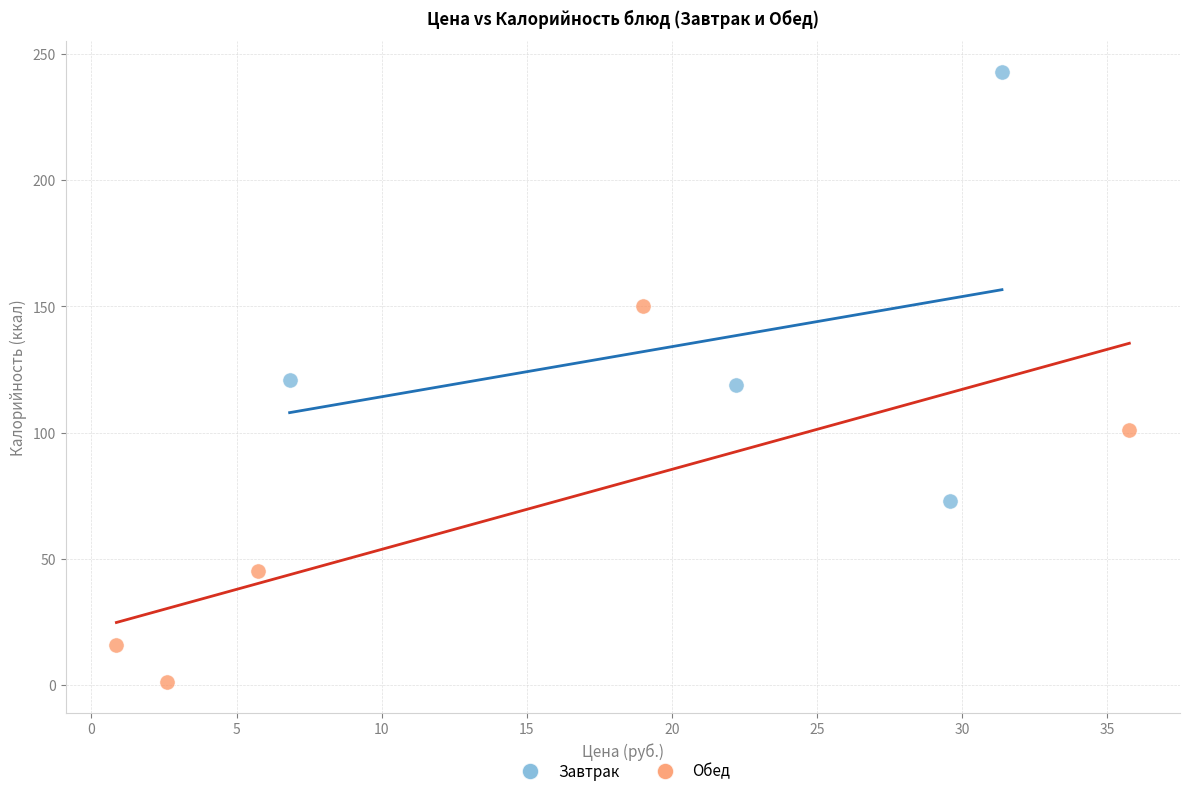

Which series has the largest Y range (max minus min)?

Завтрак